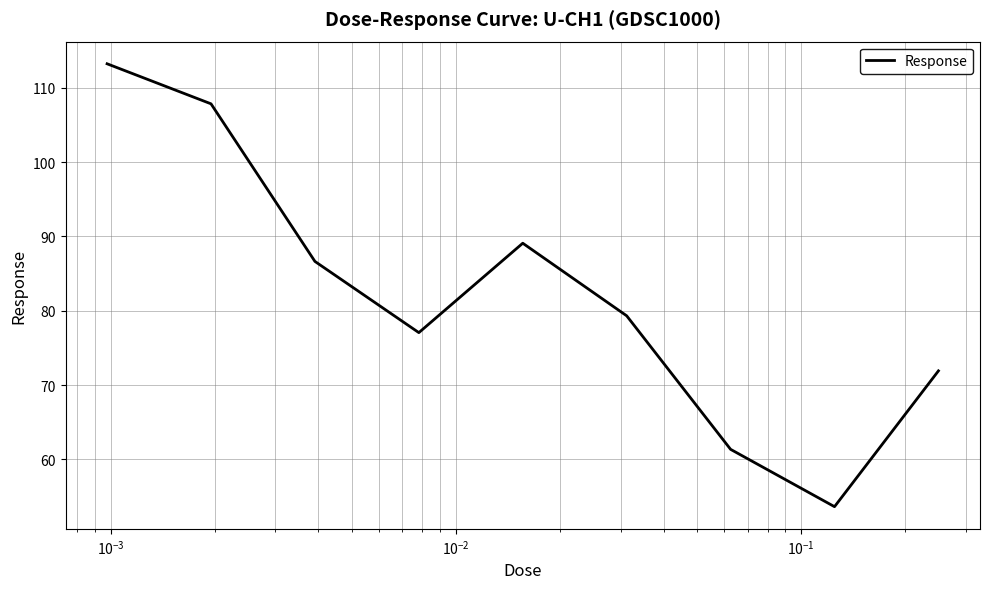

What is the smallest value displayed?

53.6